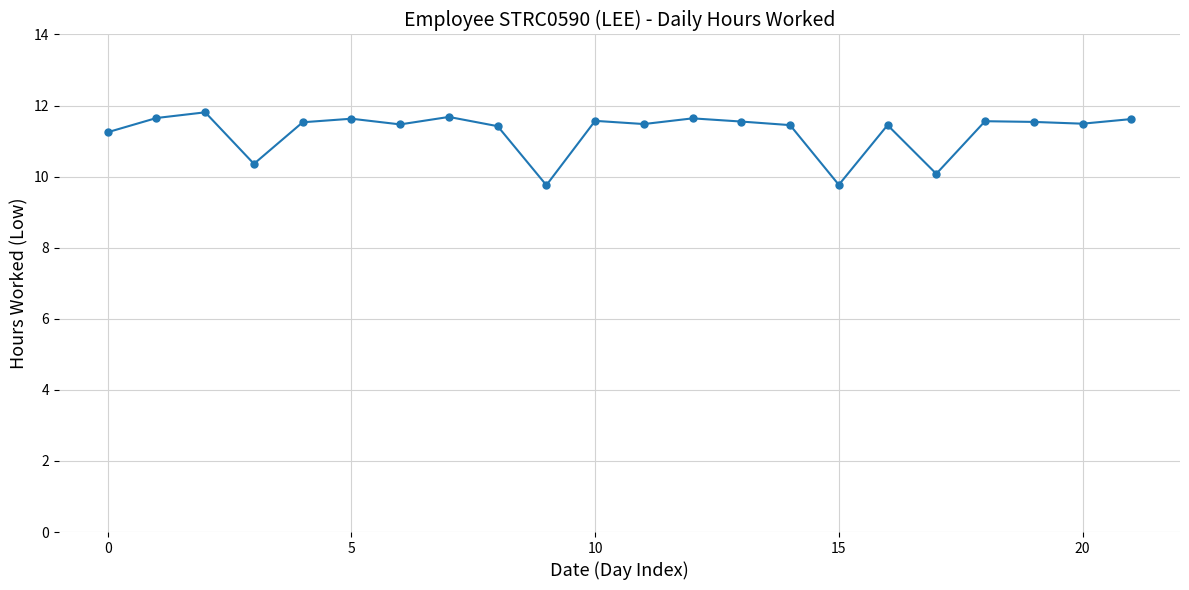

Count the number of categories in the chart.

22